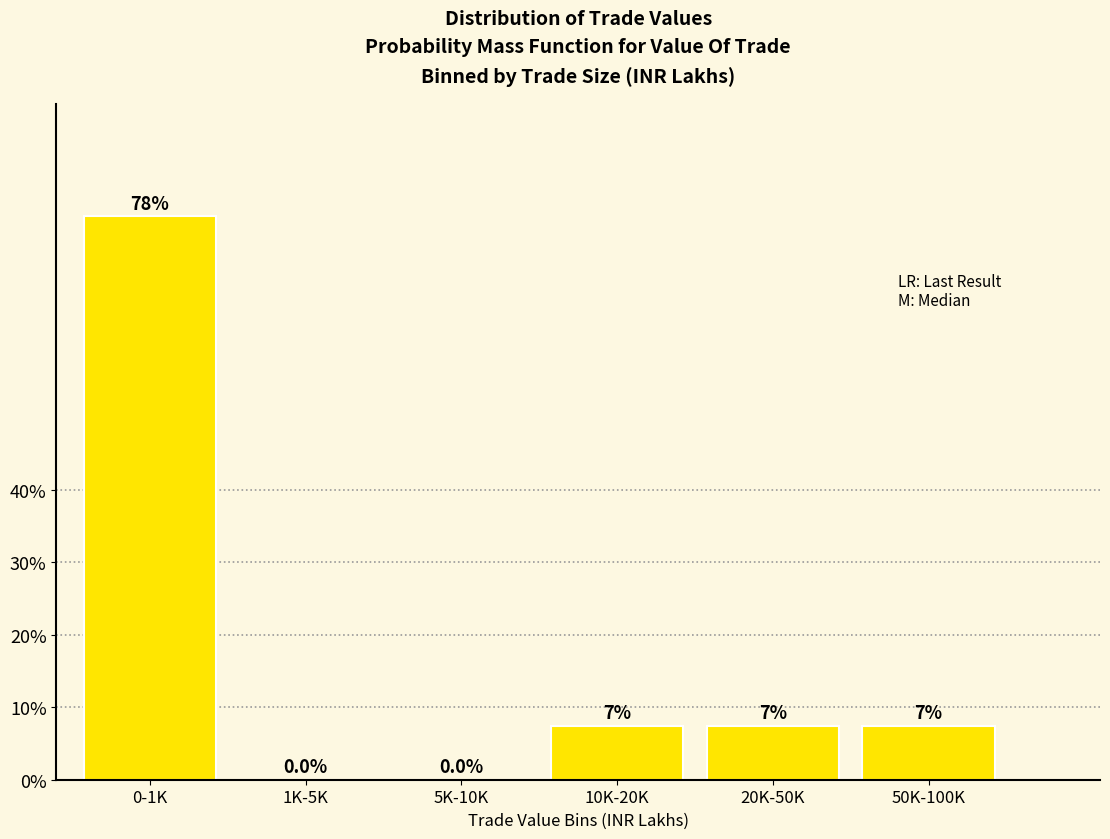

Reading left to right, what are all the values shown in this chart?

0-1K=77.8	1K-5K=0.0	5K-10K=0.0	10K-20K=7.4	20K-50K=7.4	50K-100K=7.4